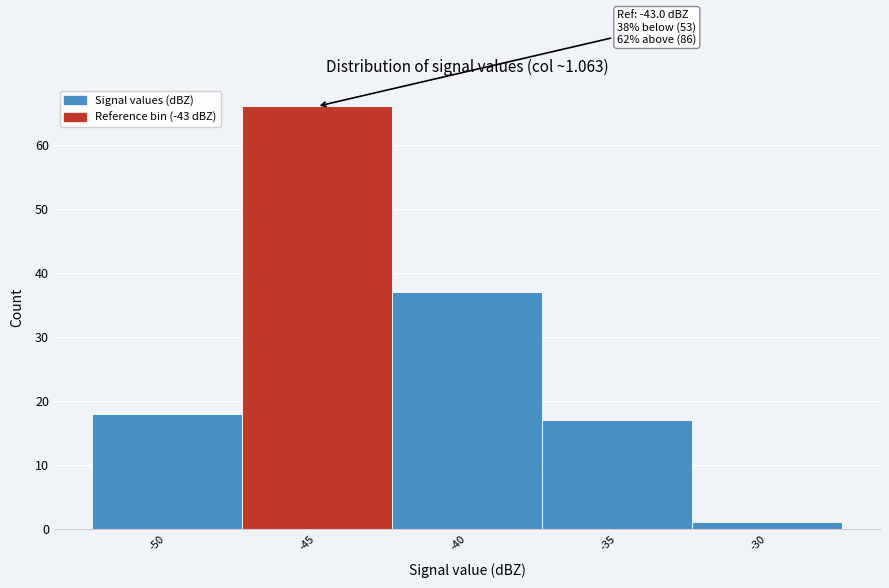

Reading left to right, extract all data points from this chart.

-50=18	-45=66	-40=37	-35=17	-30=1